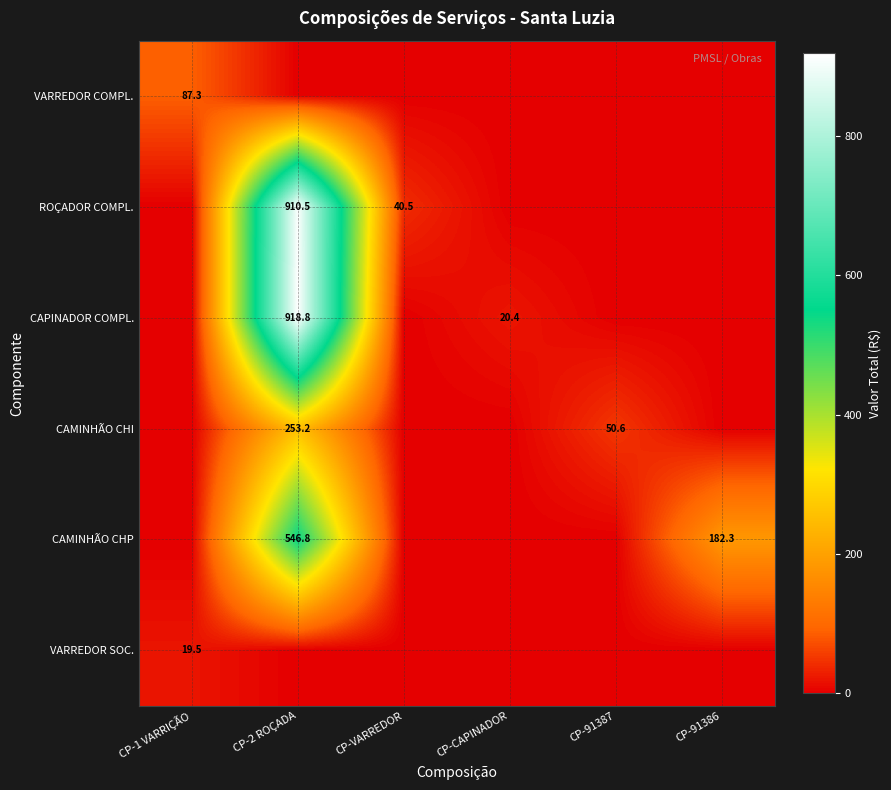

True or false: ROÇADOR COMPL. has a value of 387.2 at CP-2 ROÇADA.

False